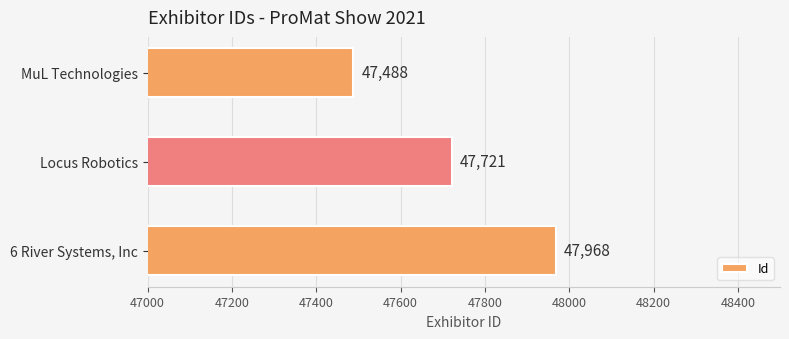

At which label is the value closest to 47728?

Locus Robotics